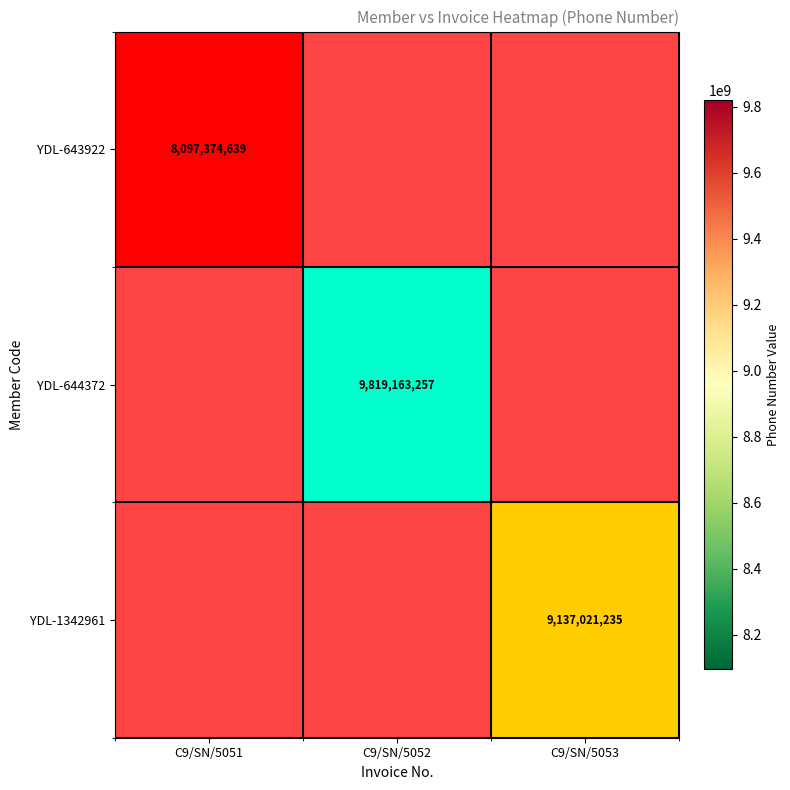

How many series are shown in this chart?

3